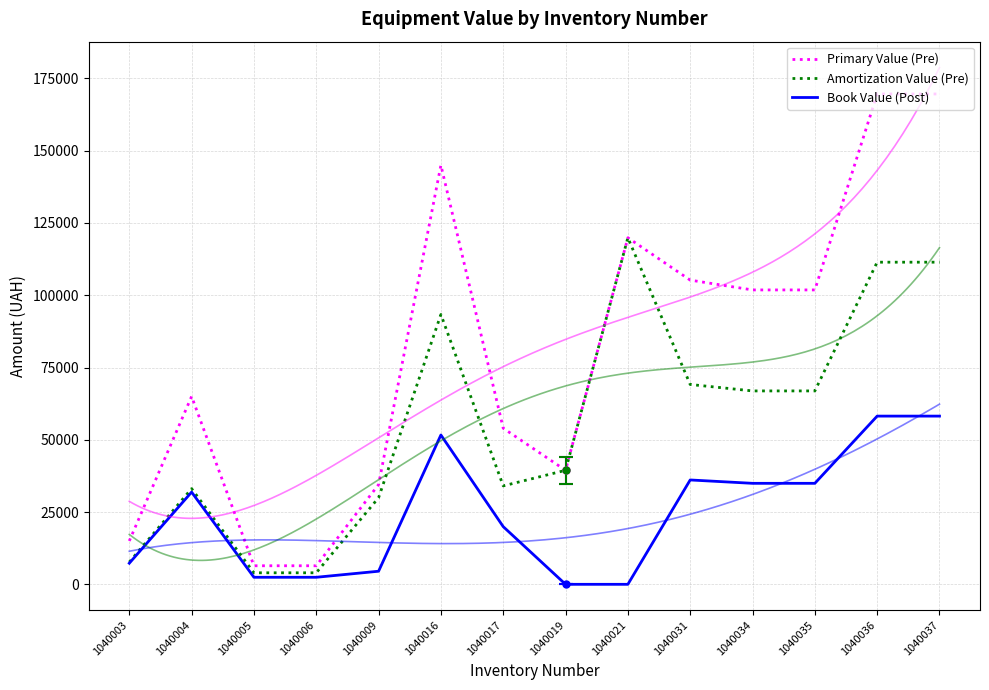

What is the greatest value displayed?

169634.9